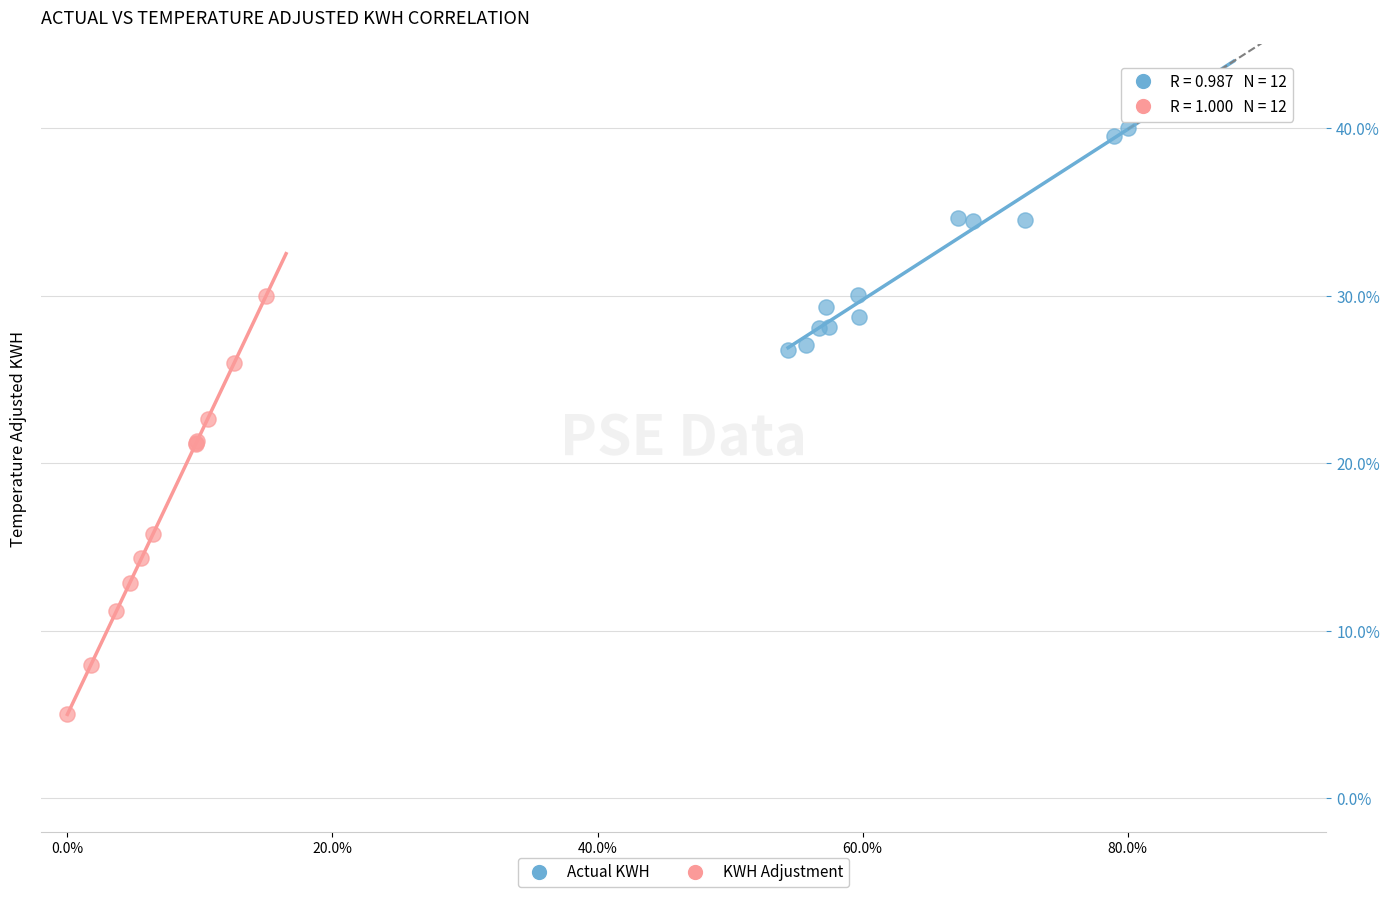

Which series has the largest Y range (max minus min)?

KWH Adjustment